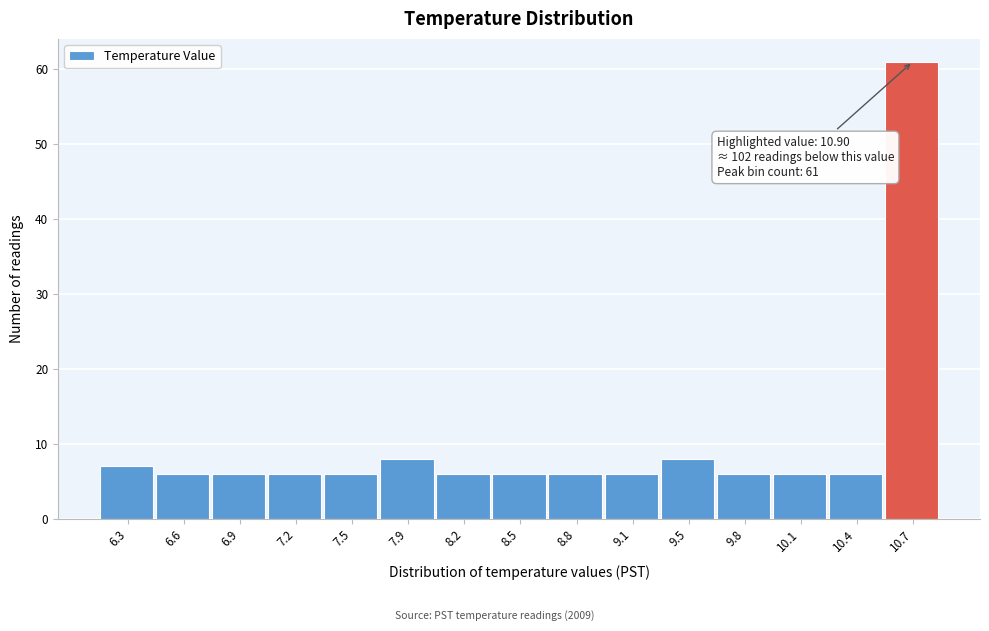

Over which range of the x-axis is the bar tallest?

10.58 to 10.90